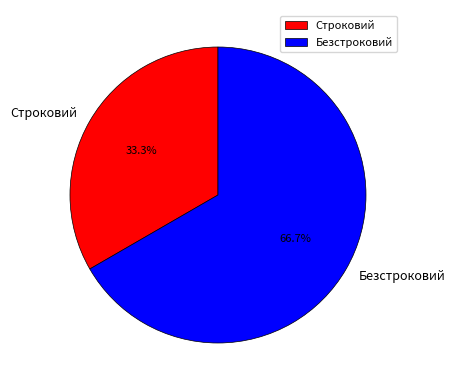

To the nearest percent, what is the combined percentage of Строковий and Безстроковий?

100%